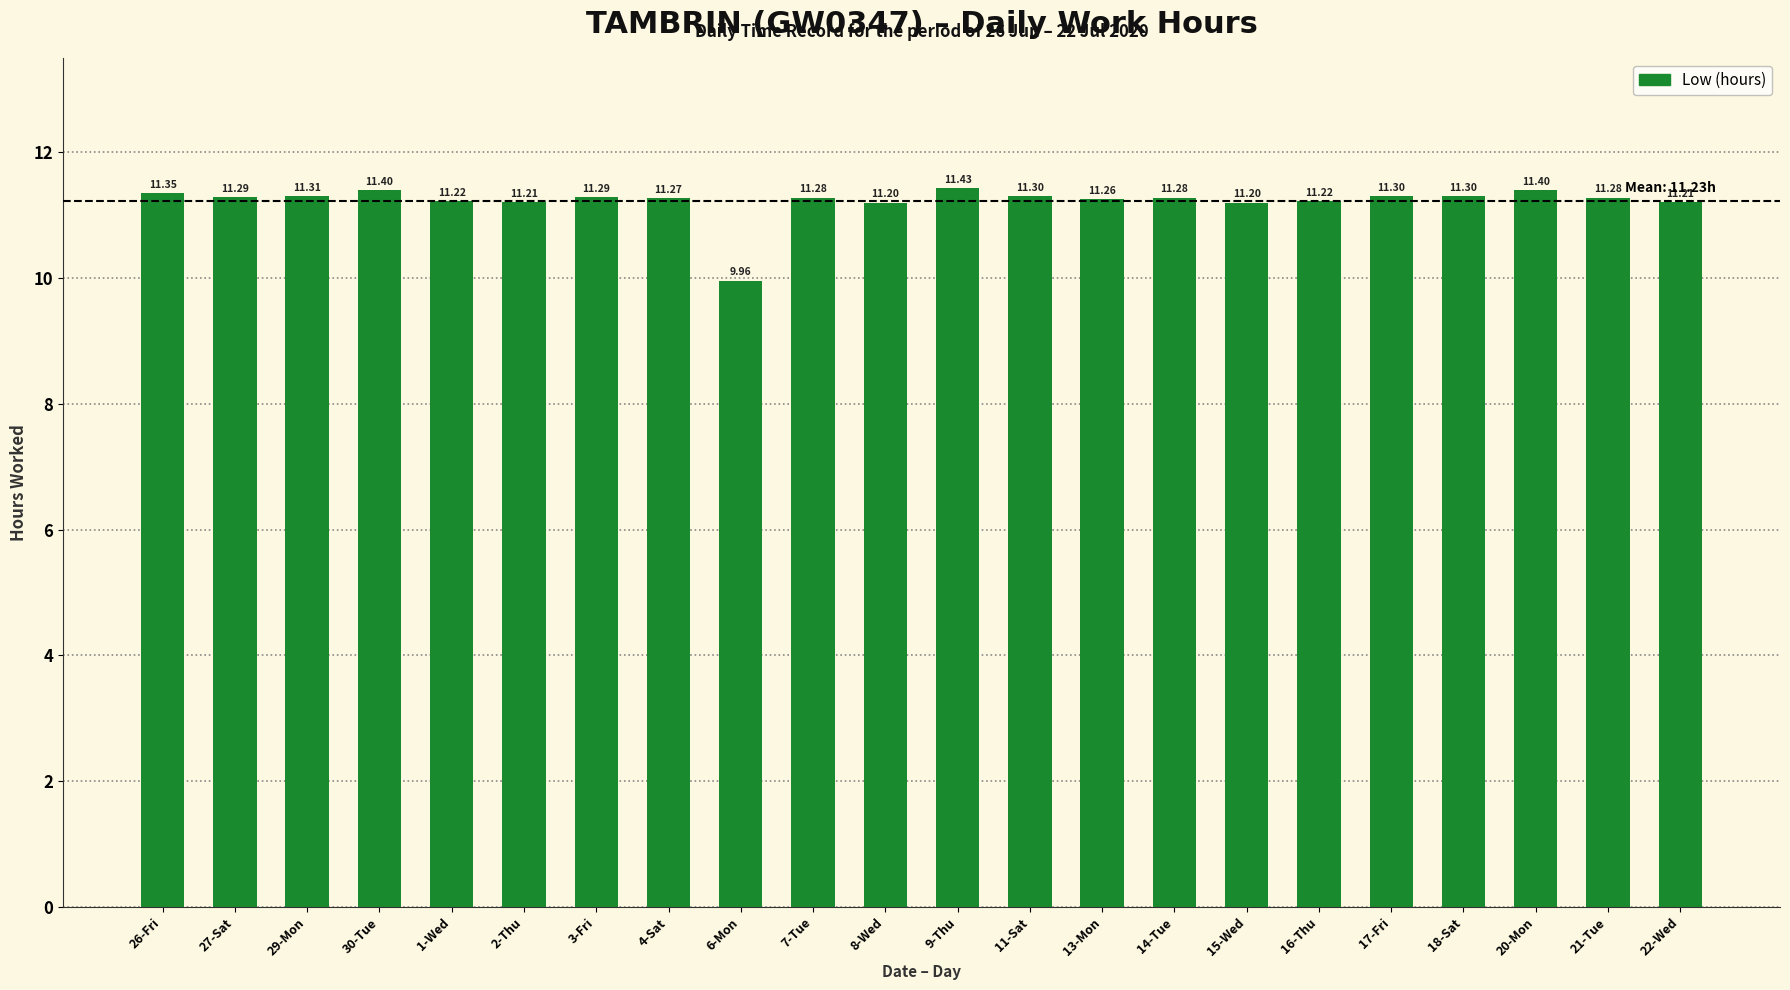

Is it true that the value at 2-Thu is 19.7?

False